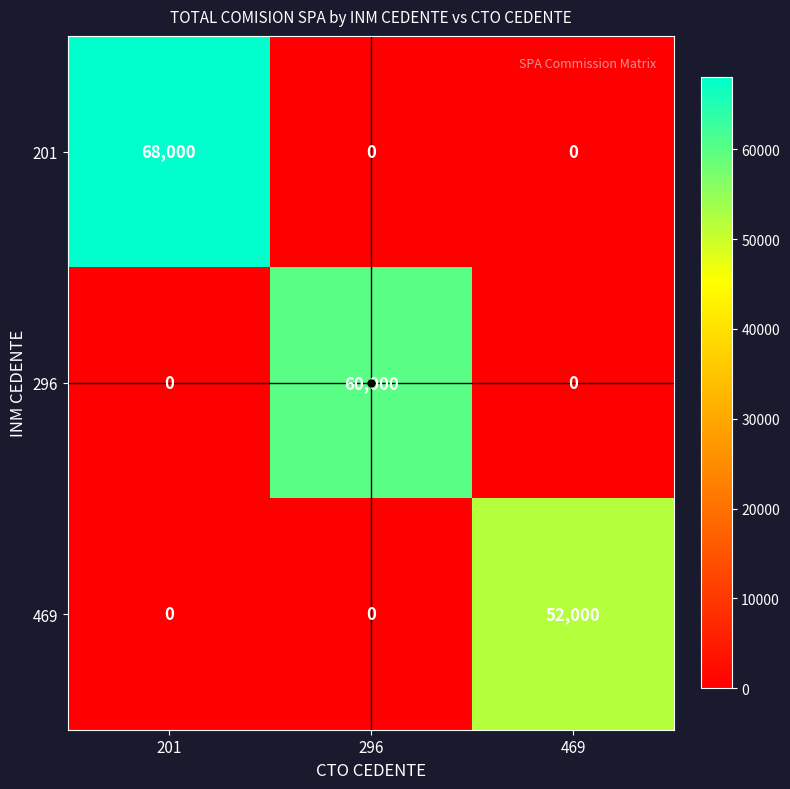

How many series are shown in this chart?

3